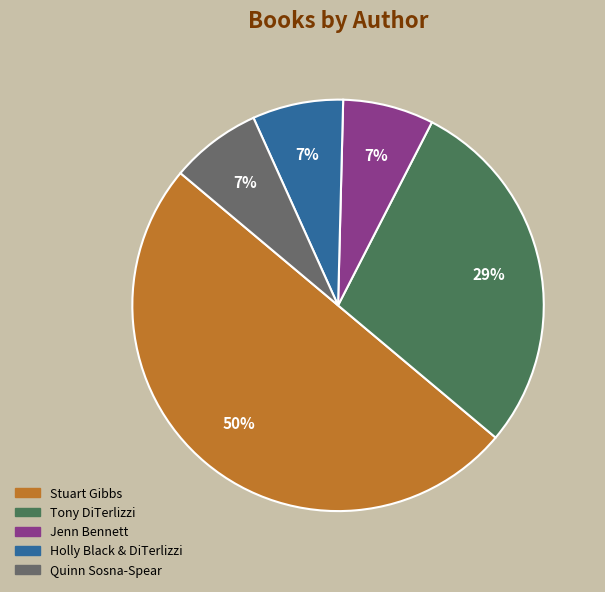

What is the ratio of the value at Holly Black & DiTerlizzi to the value at Jenn Bennett?

1.0